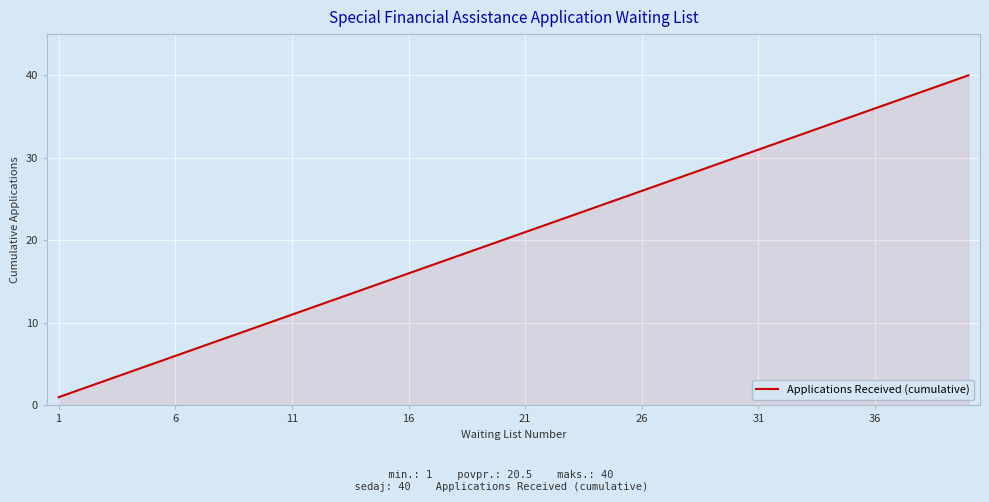

What is the difference between the maximum and minimum values?

39